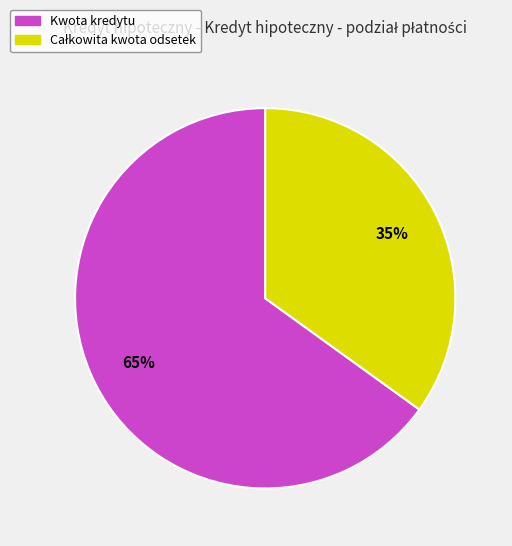

Count the number of slices in the pie.

2